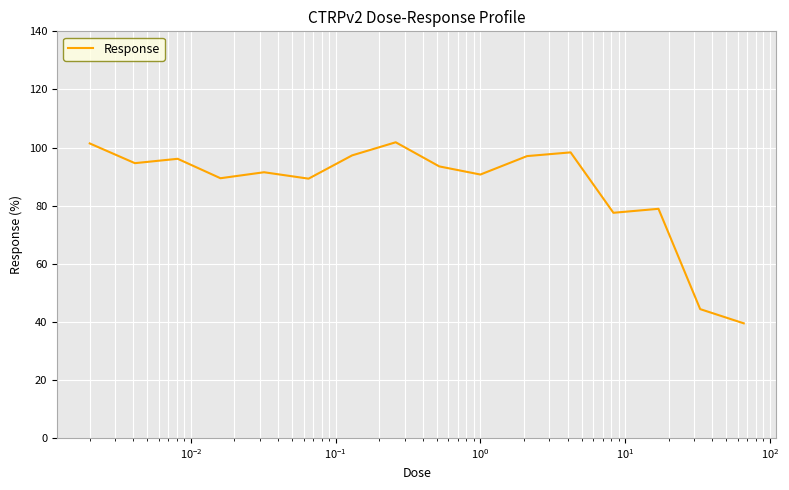

What is the maximum value shown in the chart?

101.8